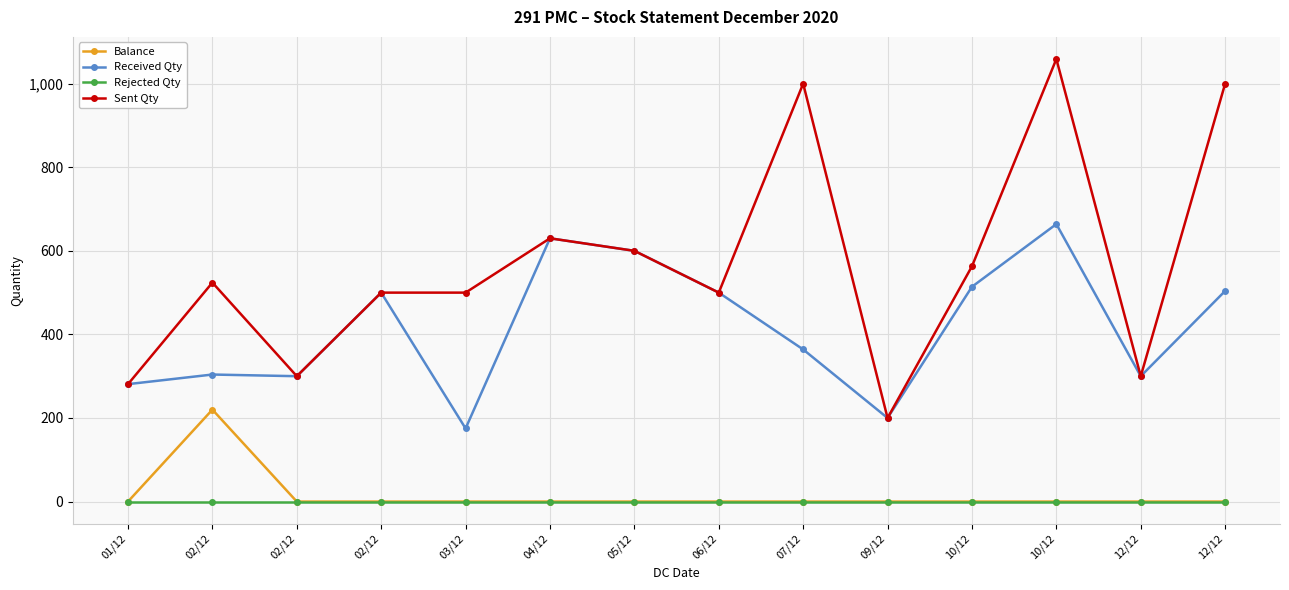

Which series has the largest total across all categories?

Sent Qty